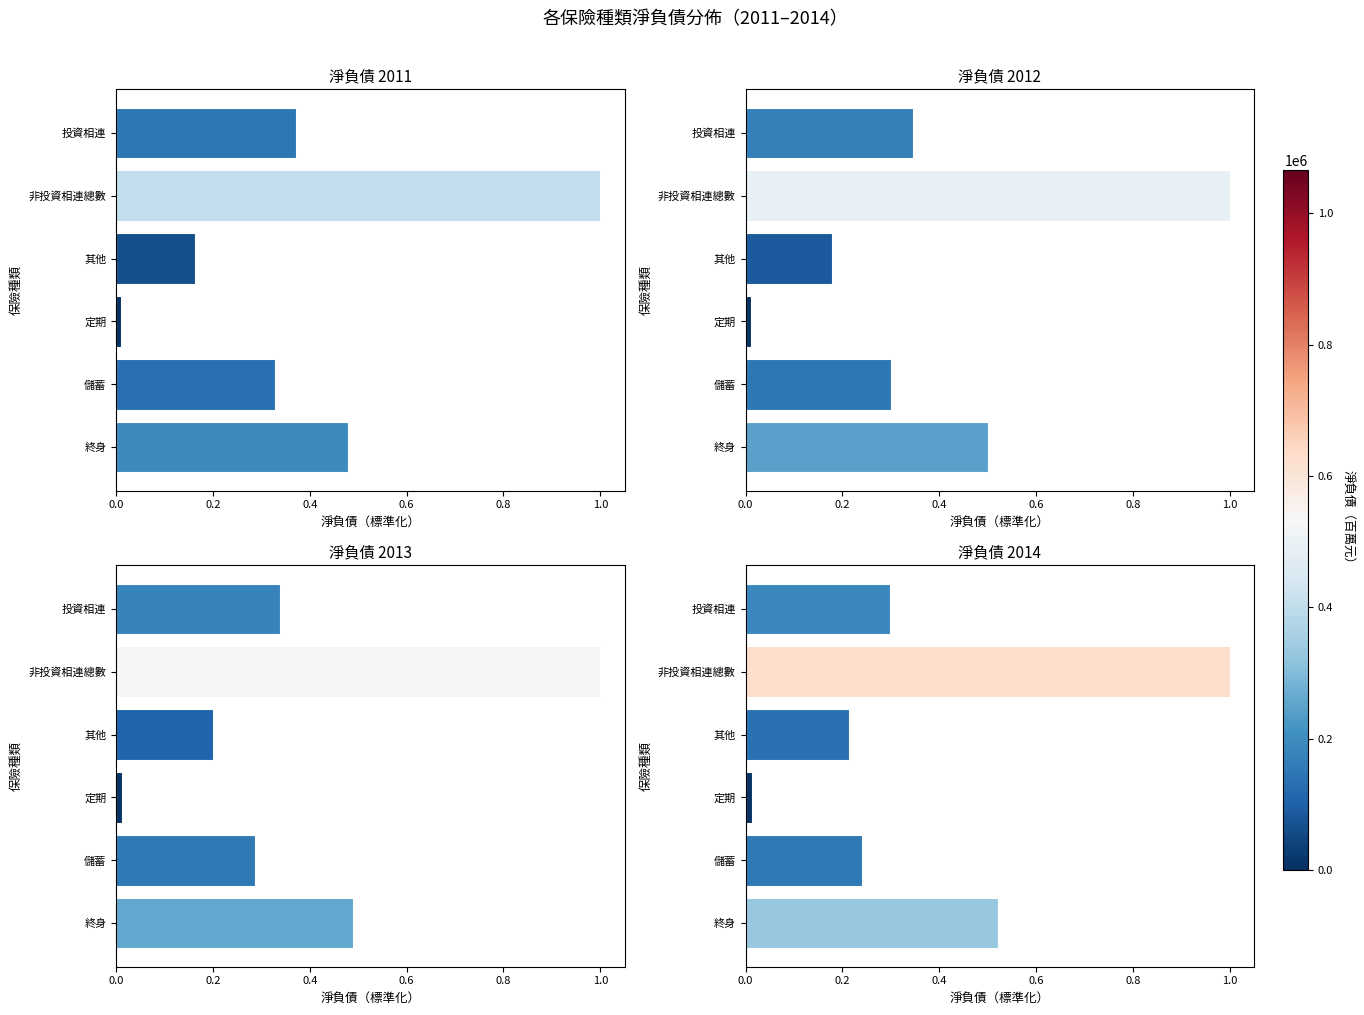

How many groups of bars are there?

6